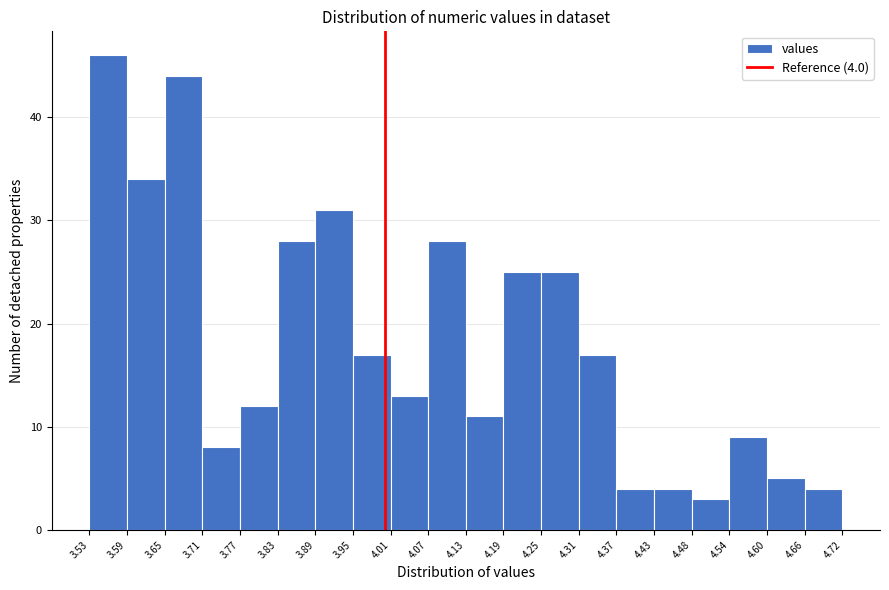

Over which range of the x-axis is the bar tallest?

3.53 to 3.59